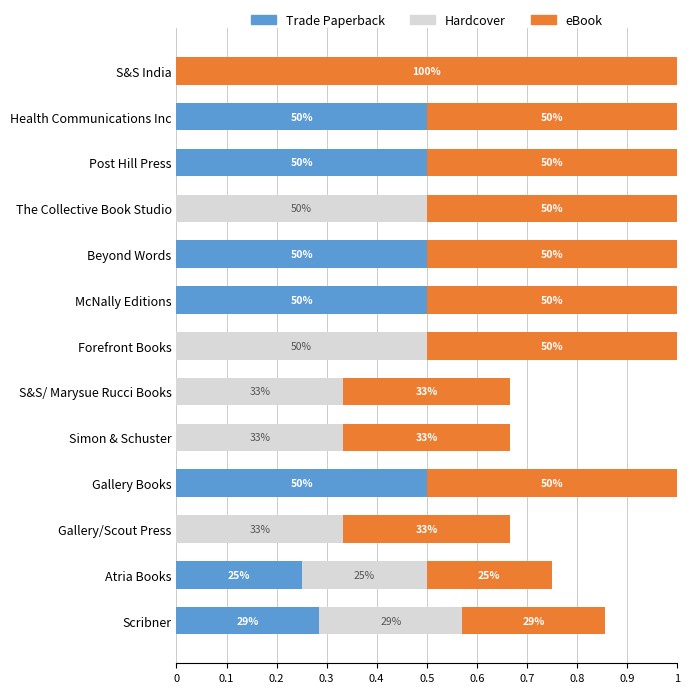

What are all the series names shown in the legend?

Trade Paperback, Hardcover, eBook